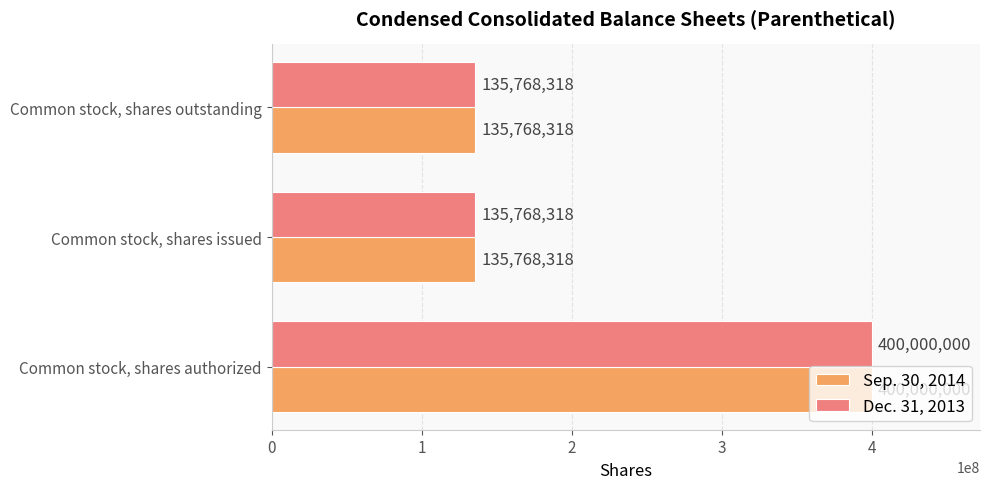

What is the average value of the Sep. 30, 2014 series?

223845545